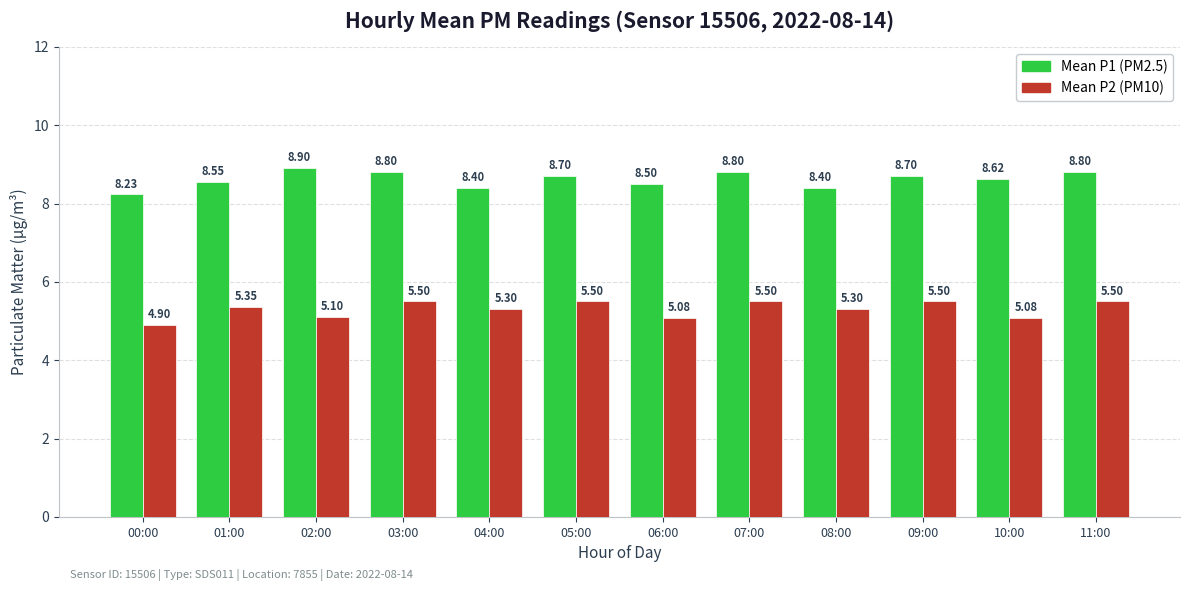

Does the chart contain stacked bars?

No